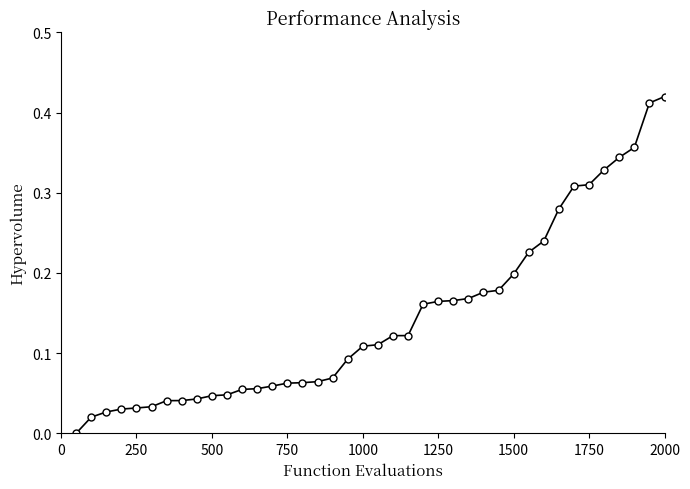

What is the sum of all values?

5.8